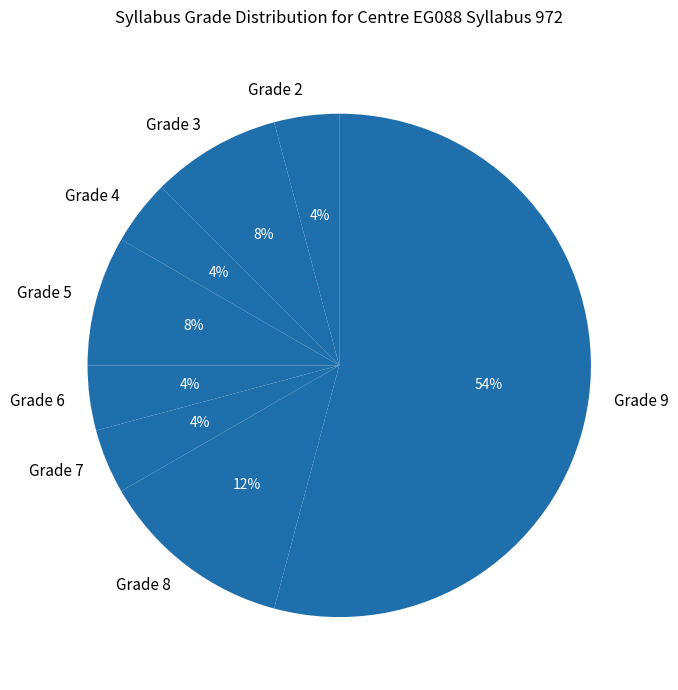

True or false: Grade 2 accounts for 17% of the total.

False